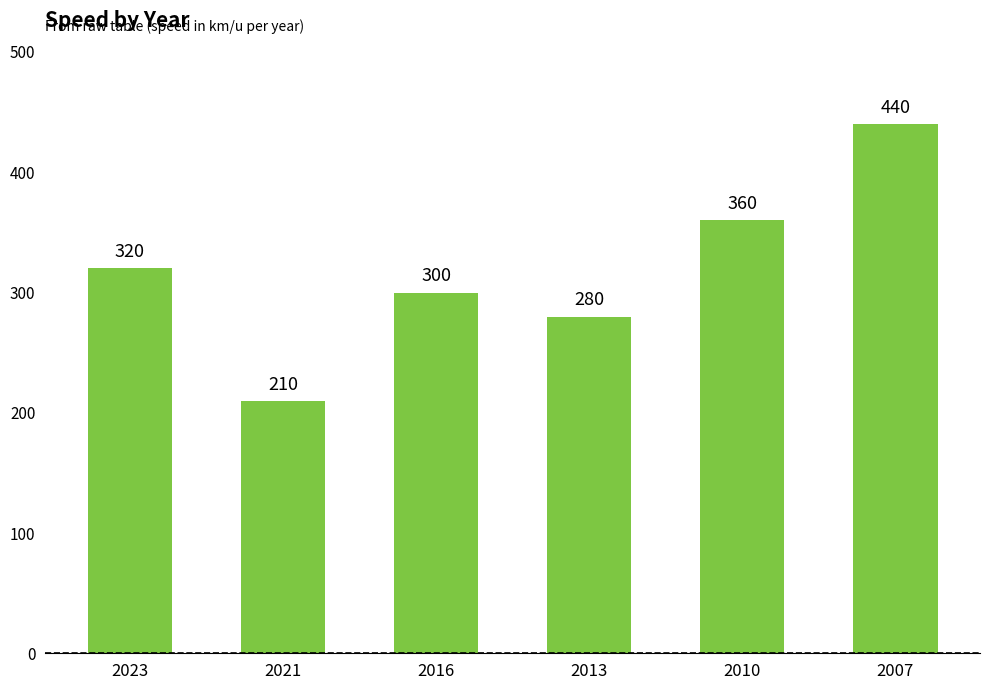

What is the difference between the second highest and minimum values?

150